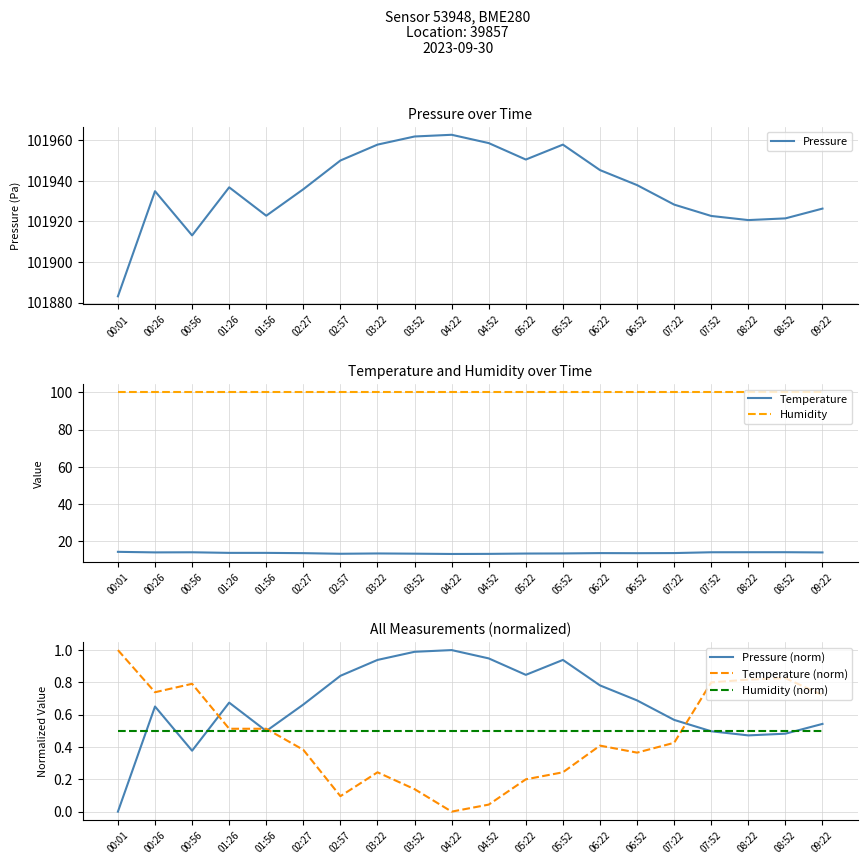

Reading right to left, extract all data points from this chart.

Pressure: 101926.3	101921.5	101920.6	101922.7	101928.2	101937.8	101945.2	101957.8	101950.4	101958.5	101962.6	101961.8	101957.8	101949.9	101935.8	101922.8	101936.8	101913.1	101934.8	101883.1
Temperature: 13.9	14.1	14.1	14.0	13.6	13.5	13.6	13.4	13.3	13.2	13.1	13.3	13.4	13.2	13.6	13.7	13.7	14.0	14.0	14.3
Humidity: 100.0	100.0	100.0	100.0	100.0	100.0	100.0	100.0	100.0	100.0	100.0	100.0	100.0	100.0	100.0	100.0	100.0	100.0	100.0	100.0
Pressure (norm): 0.5	0.5	0.5	0.5	0.6	0.7	0.8	0.9	0.8	0.9	1.0	1.0	0.9	0.8	0.7	0.5	0.7	0.4	0.7	0.0
Temperature (norm): 0.7	0.8	0.8	0.8	0.4	0.4	0.4	0.2	0.2	0.0	0.0	0.1	0.2	0.1	0.4	0.5	0.5	0.8	0.7	1.0
Humidity (norm): 0.5	0.5	0.5	0.5	0.5	0.5	0.5	0.5	0.5	0.5	0.5	0.5	0.5	0.5	0.5	0.5	0.5	0.5	0.5	0.5